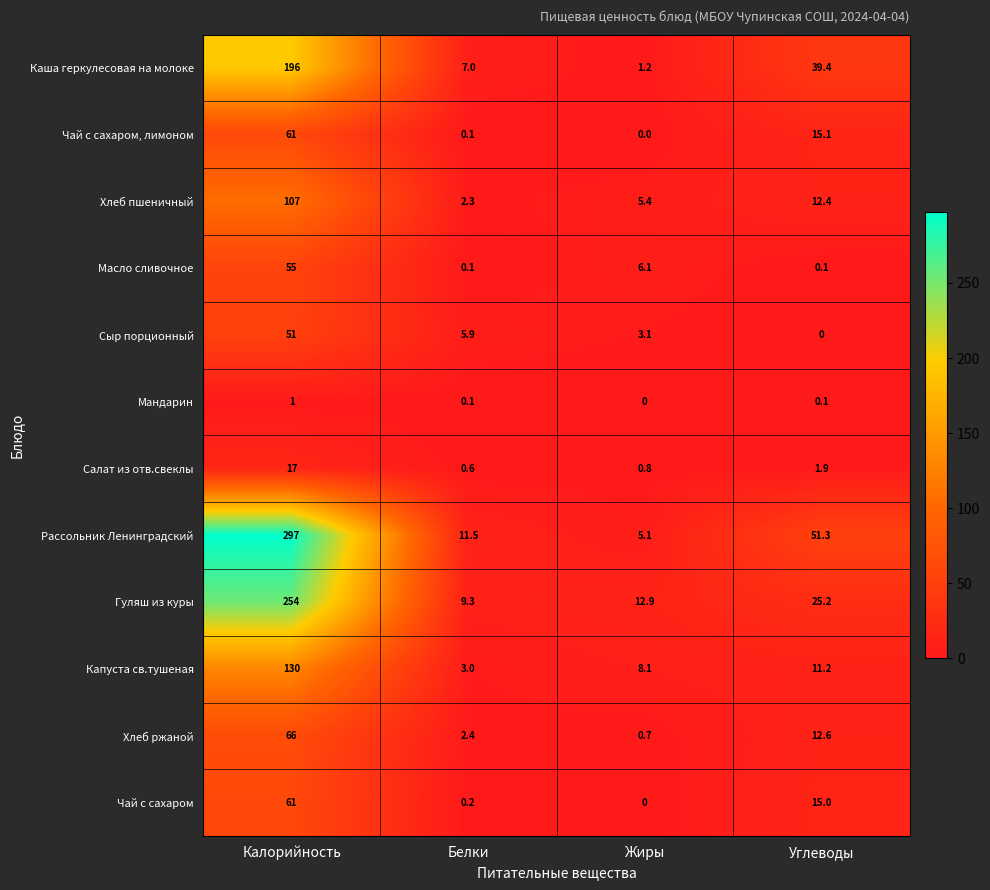

List the labels in order of Гуляш из куры value, largest first.

Калорийность, Углеводы, Жиры, Белки